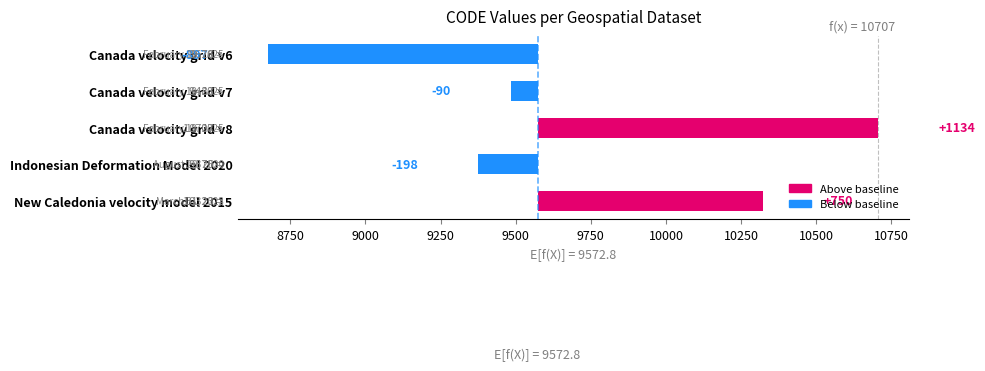

Between New Caledonia velocity model 2015 and Canada velocity grid v7, which is larger?

New Caledonia velocity model 2015